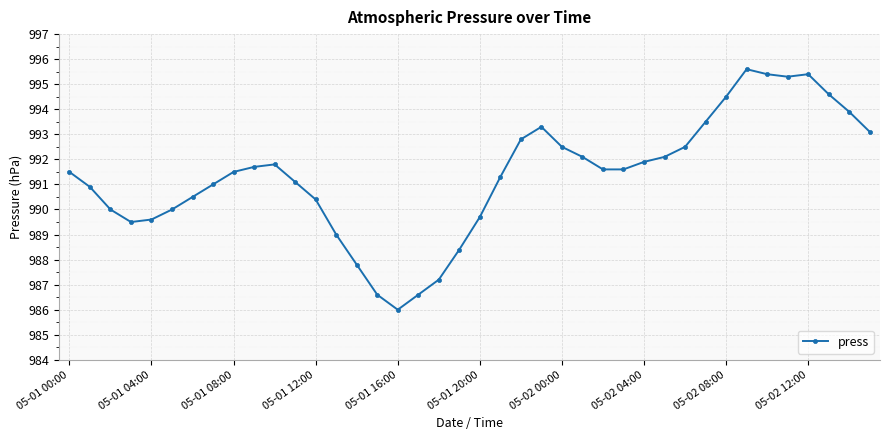

Reading left to right, transcribe all the data shown in this chart.

991.5	990.9	990.0	989.5	989.6	990.0	990.5	991.0	991.5	991.7	991.8	991.1	990.4	989.0	987.8	986.6	986.0	986.6	987.2	988.4	989.7	991.3	992.8	993.3	992.5	992.1	991.6	991.6	991.9	992.1	992.5	993.5	994.5	995.6	995.4	995.3	995.4	994.6	993.9	993.1